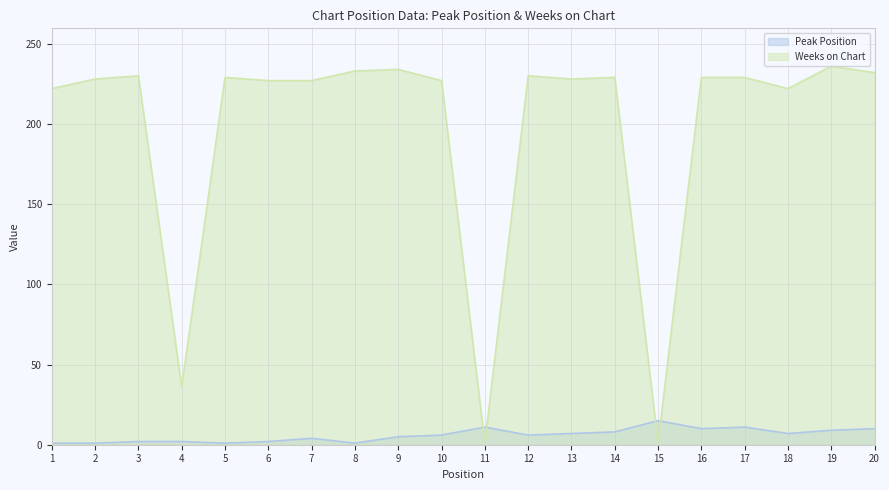

In Weeks on Chart, how many points are lower than both neighbors (excluding endpoints)?

5